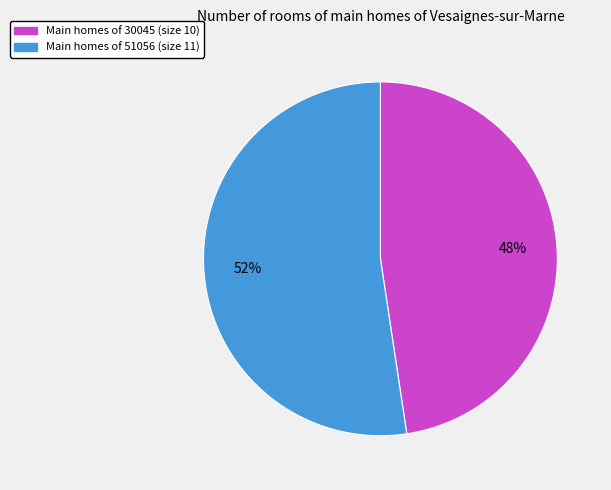

What is the smallest slice in the pie chart?

Main homes of 30045 (size 10)